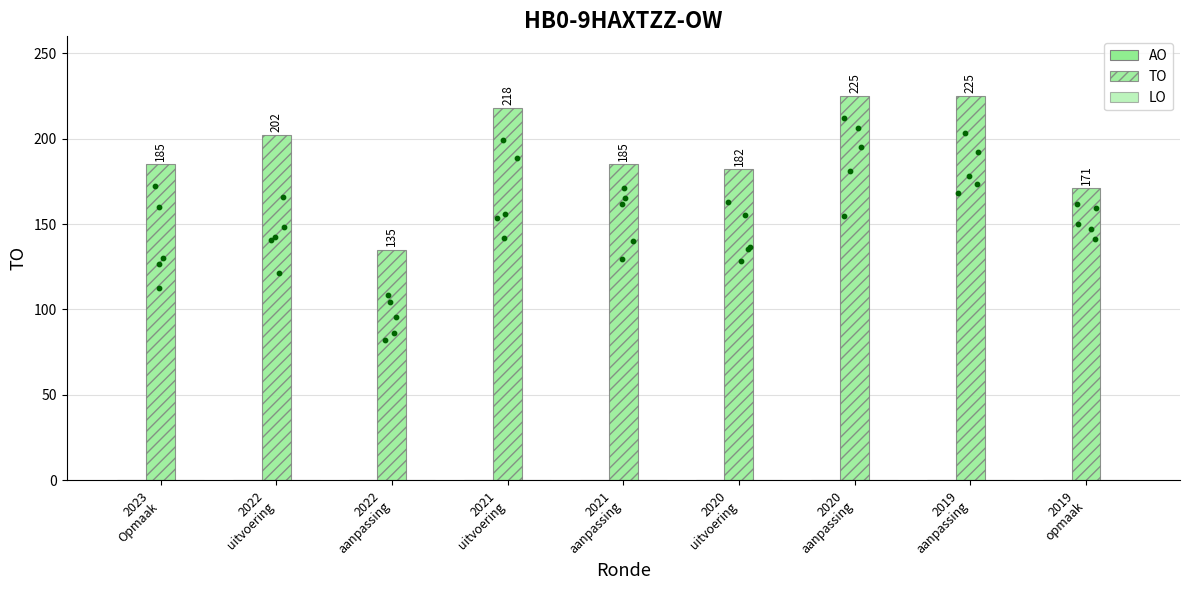

Which series has the largest total across all categories?

TO